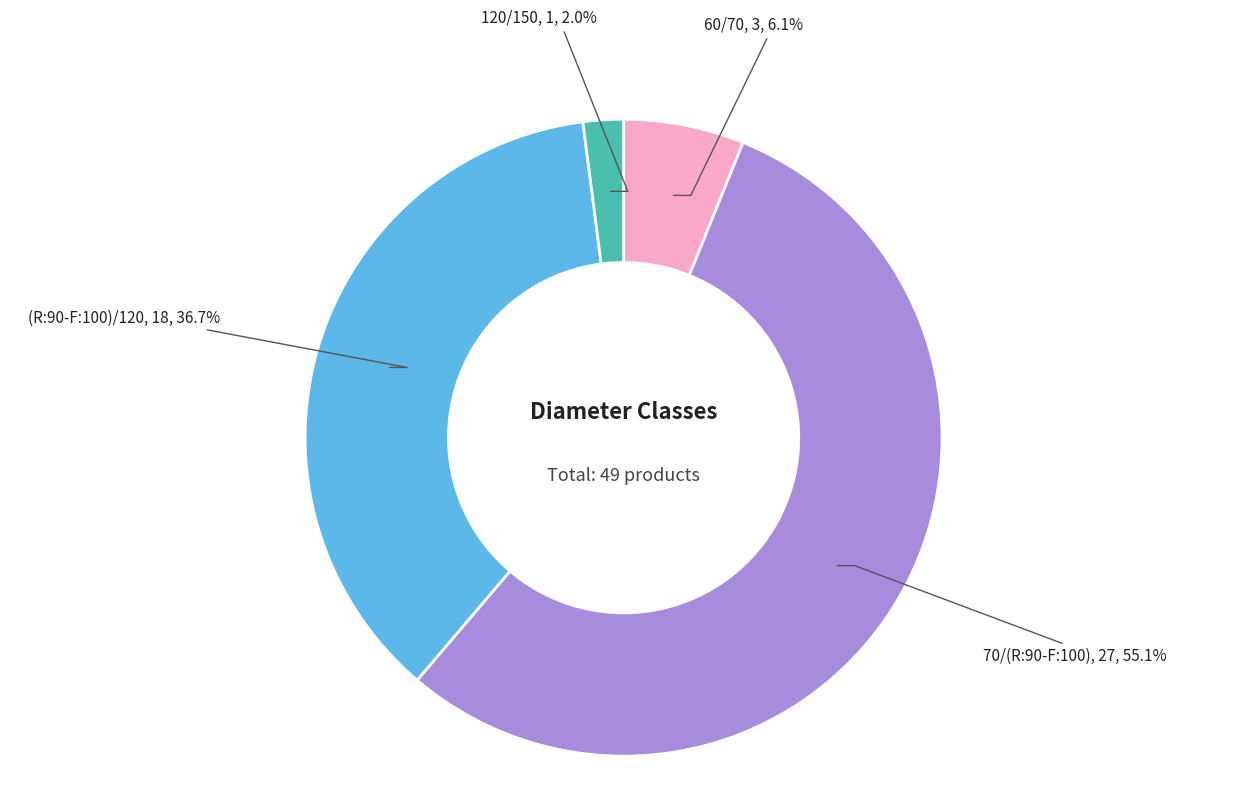

True or false: (R:90-F:100)/120 accounts for 43% of the total.

False